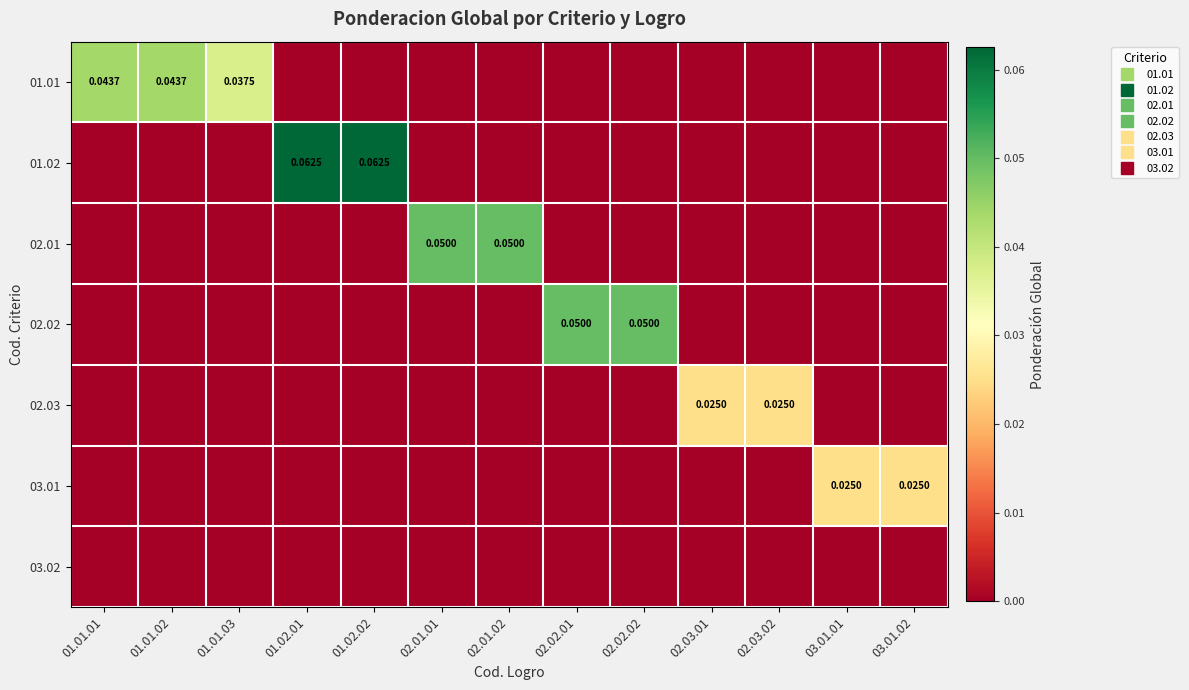

At which category is the sum across all series the highest?

01.02.01